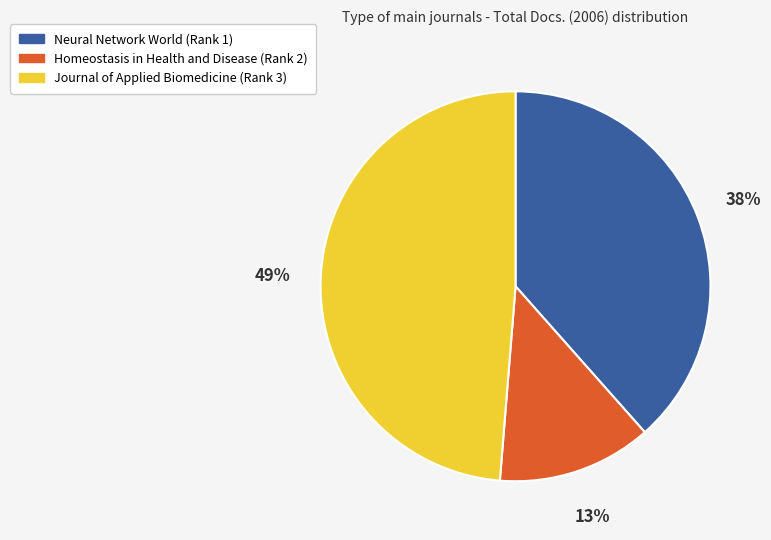

To the nearest percent, what portion does Homeostasis in Health and Disease (Rank 2) represent?

13%